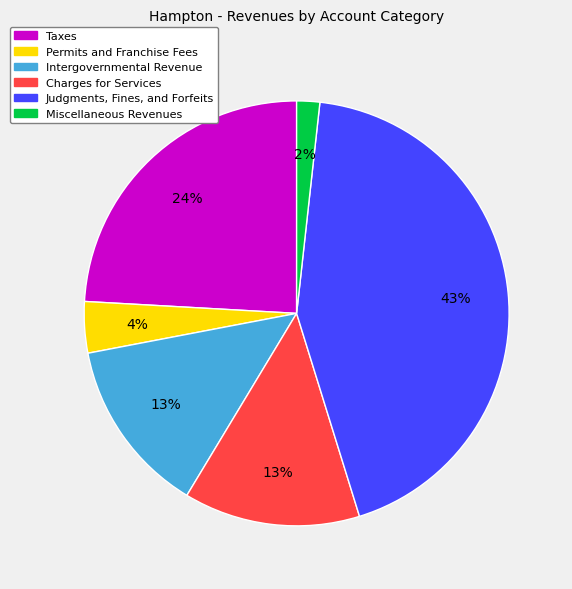

To the nearest percent, what is the combined percentage of Miscellaneous Revenues and Permits and Franchise Fees?

6%